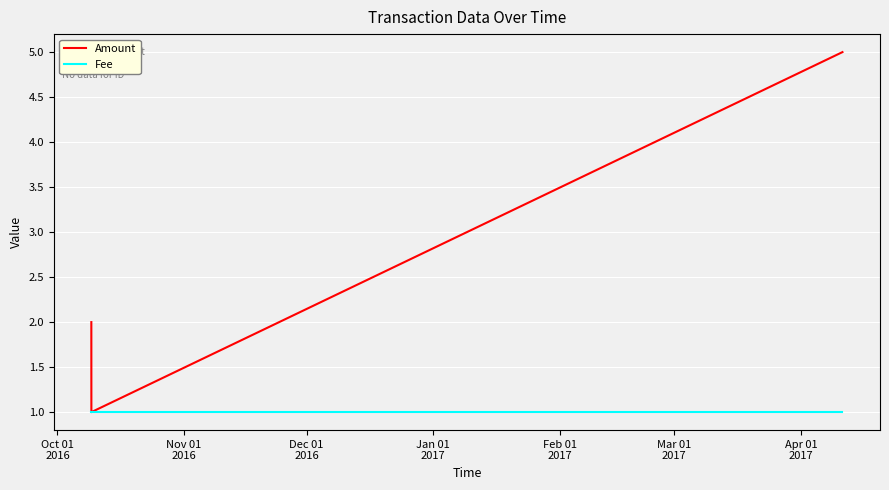

Which series has the largest total across all categories?

Amount